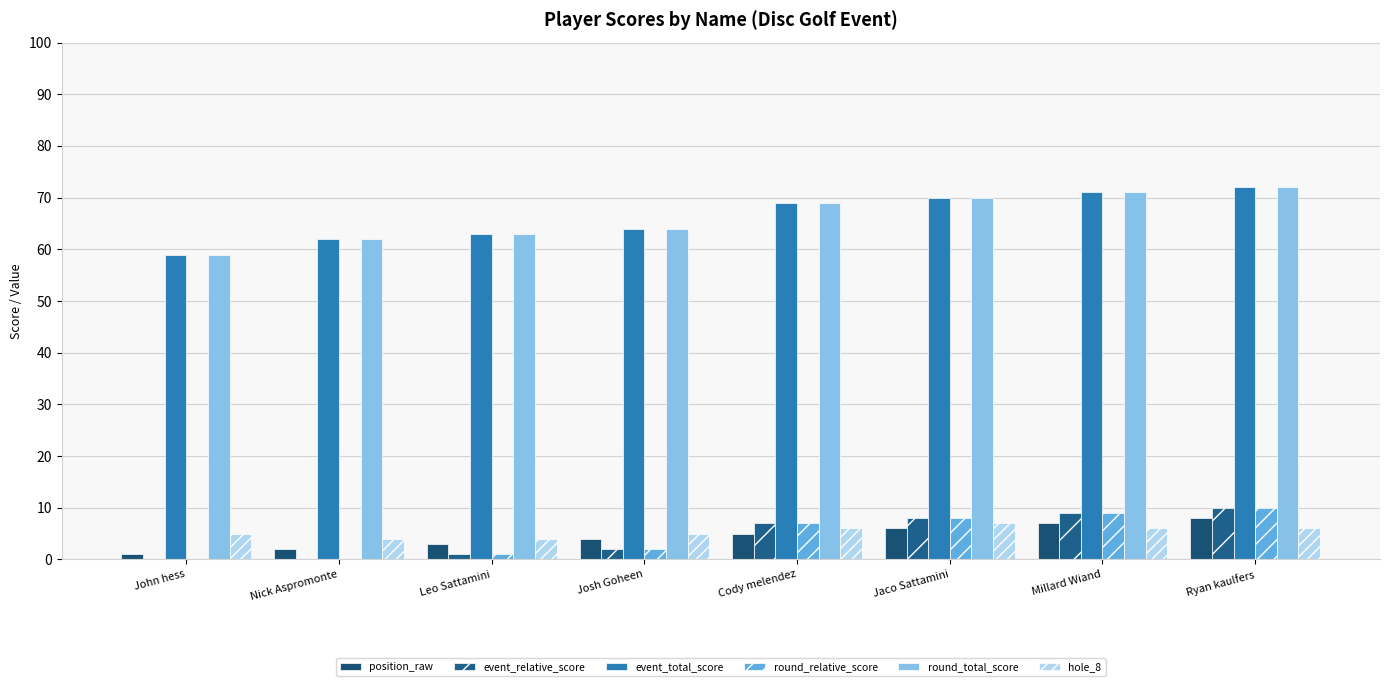

What position from the left is Ryan kaulfers?

8